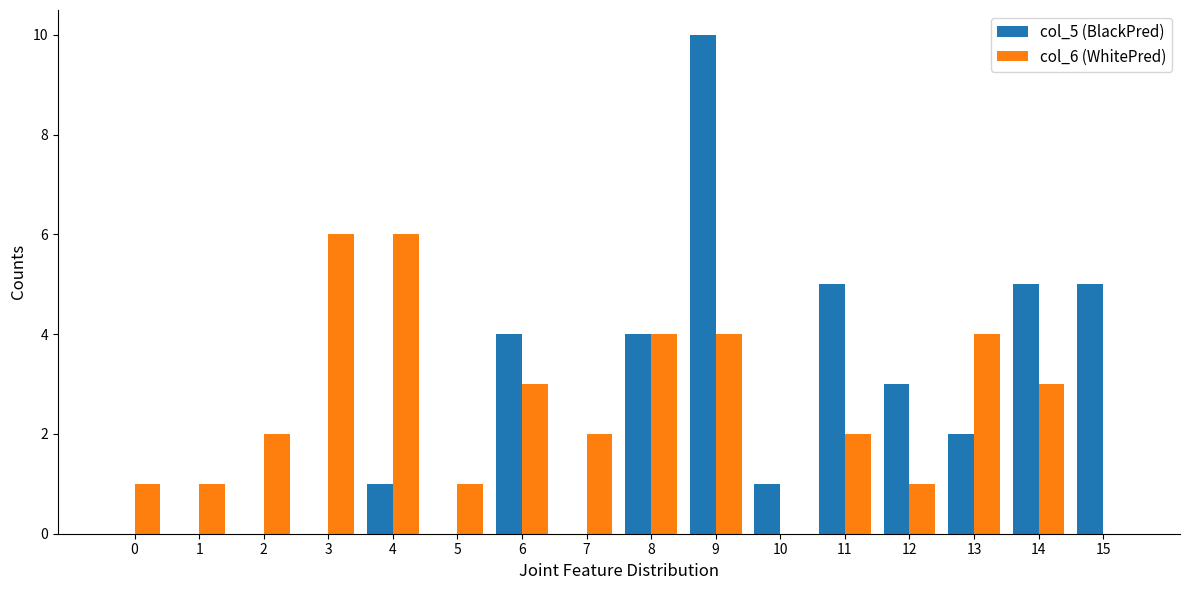

The value of col_6 (WhitePred) at 15 is 0. True or false?

True